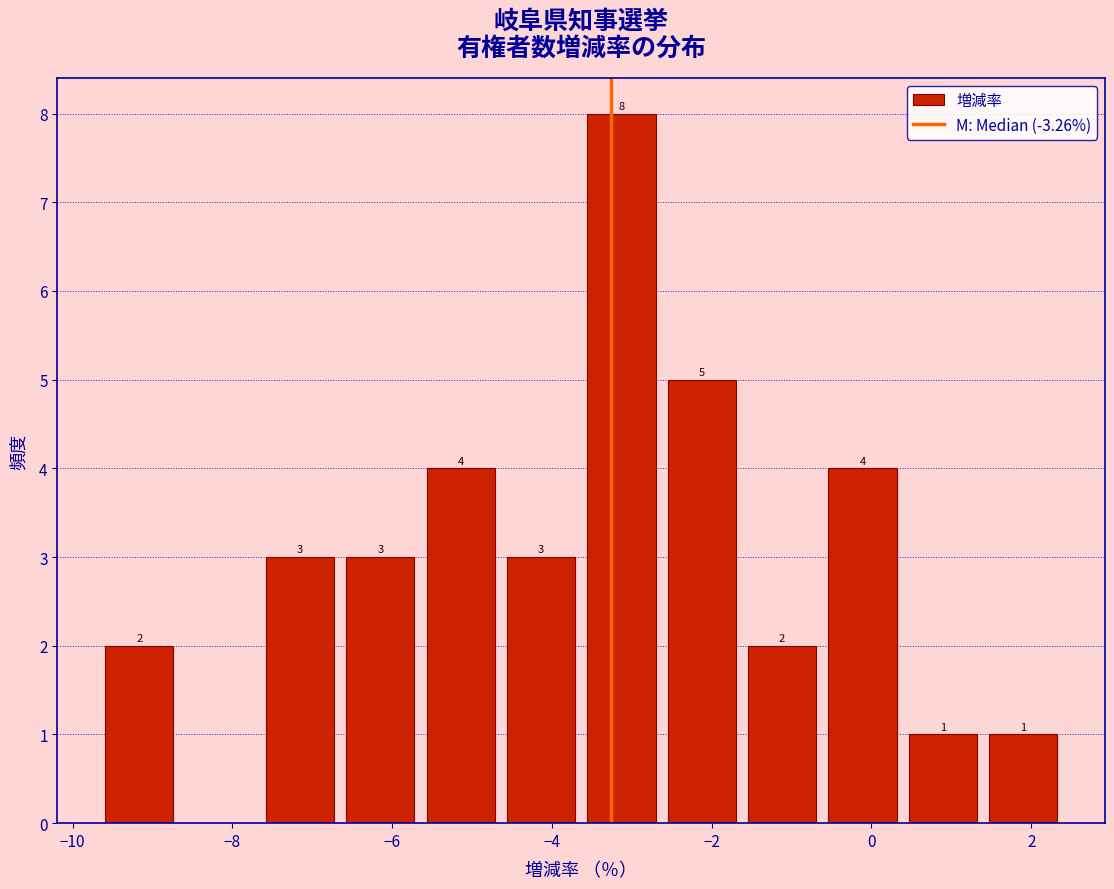

Over which range of the x-axis is the bar tallest?

-3.6 to -2.6